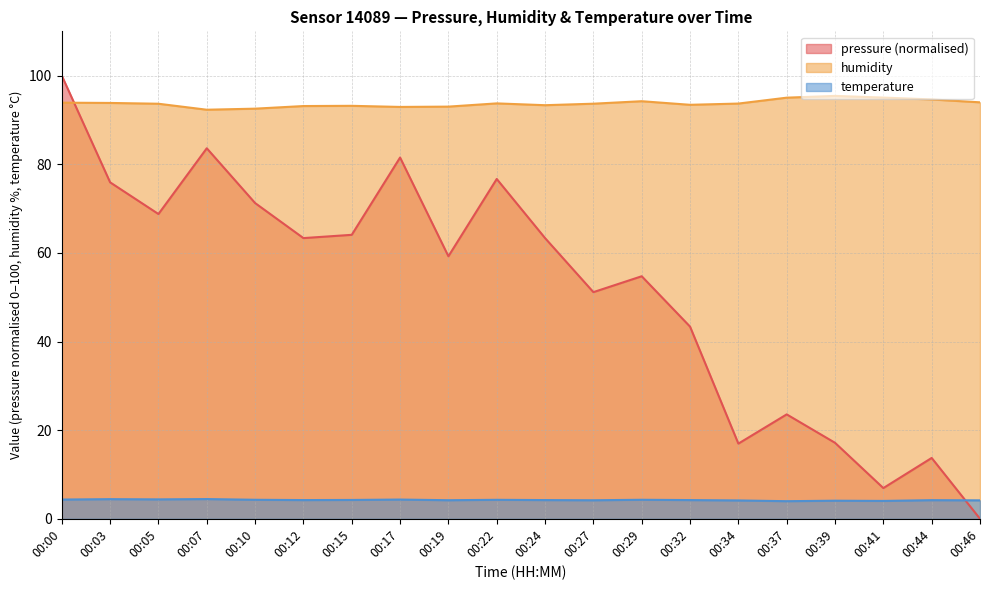

What is the lowest value of the humidity series?

92.3